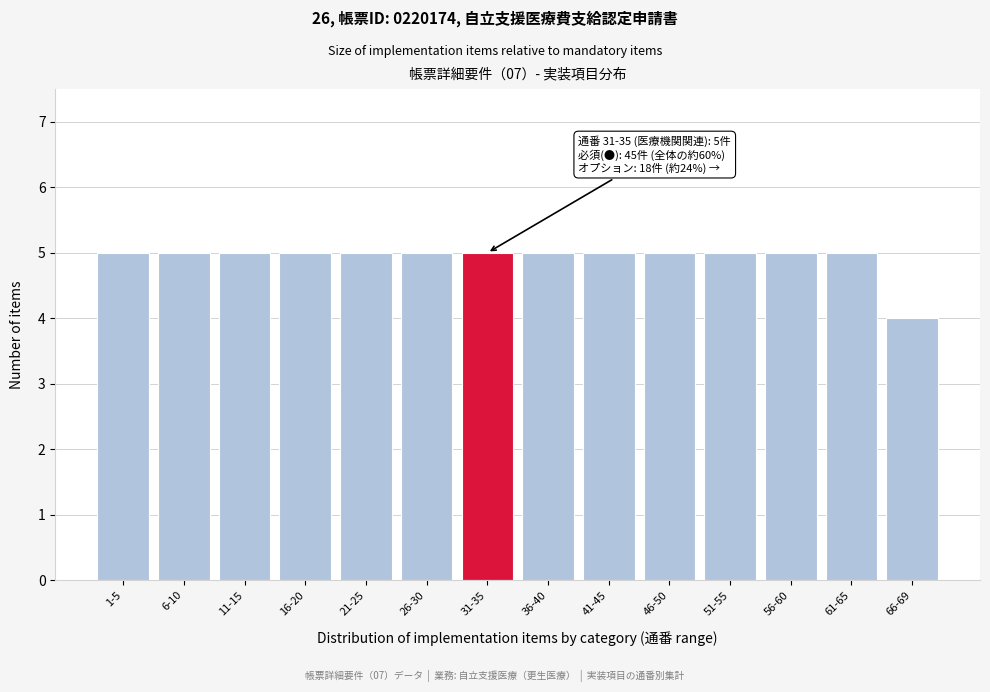

Reading left to right, what are all the values shown in this chart?

1-5=5	6-10=5	11-15=5	16-20=5	21-25=5	26-30=5	31-35=5	36-40=5	41-45=5	46-50=5	51-55=5	56-60=5	61-65=5	66-69=4